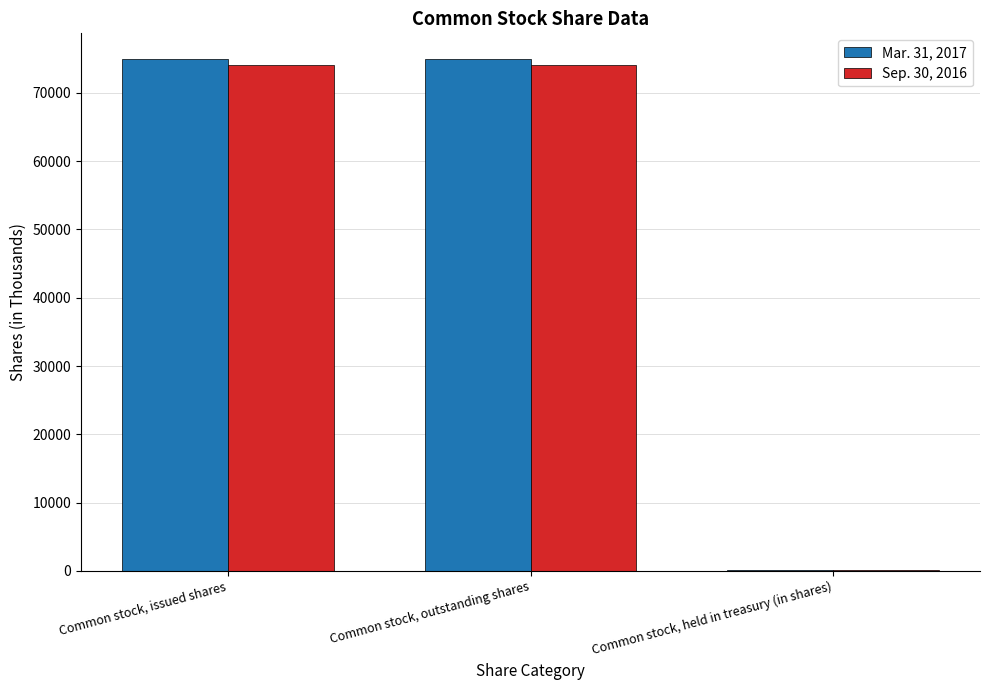

Reading left to right, list all the values displayed in this chart.

Mar. 31, 2017: 74978	74978	103
Sep. 30, 2016: 74153	74153	105